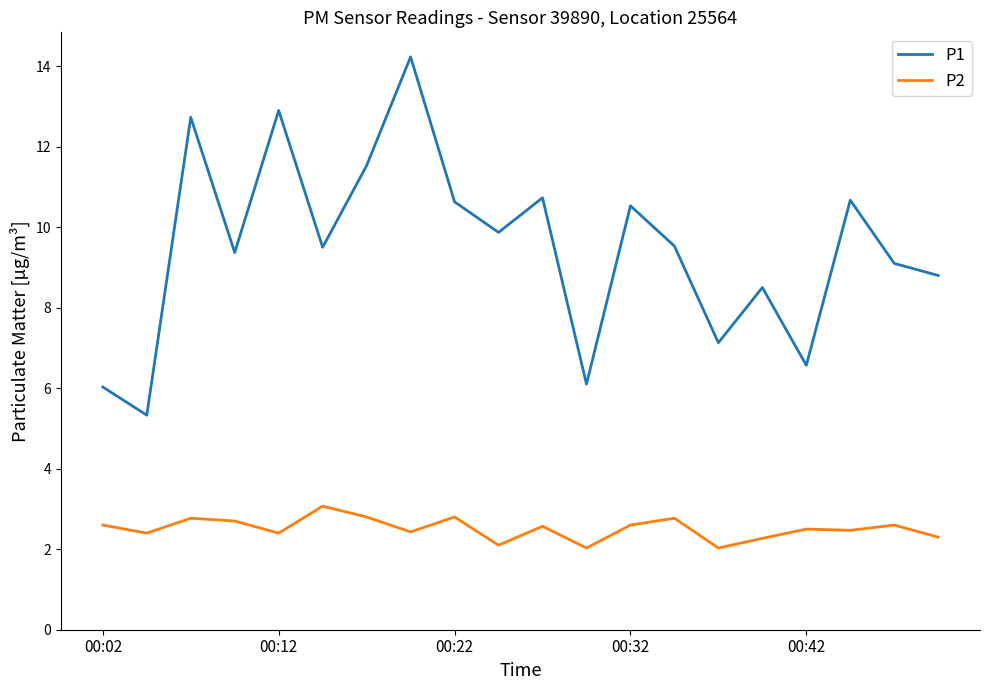

Which series has the widest spread of values?

P1